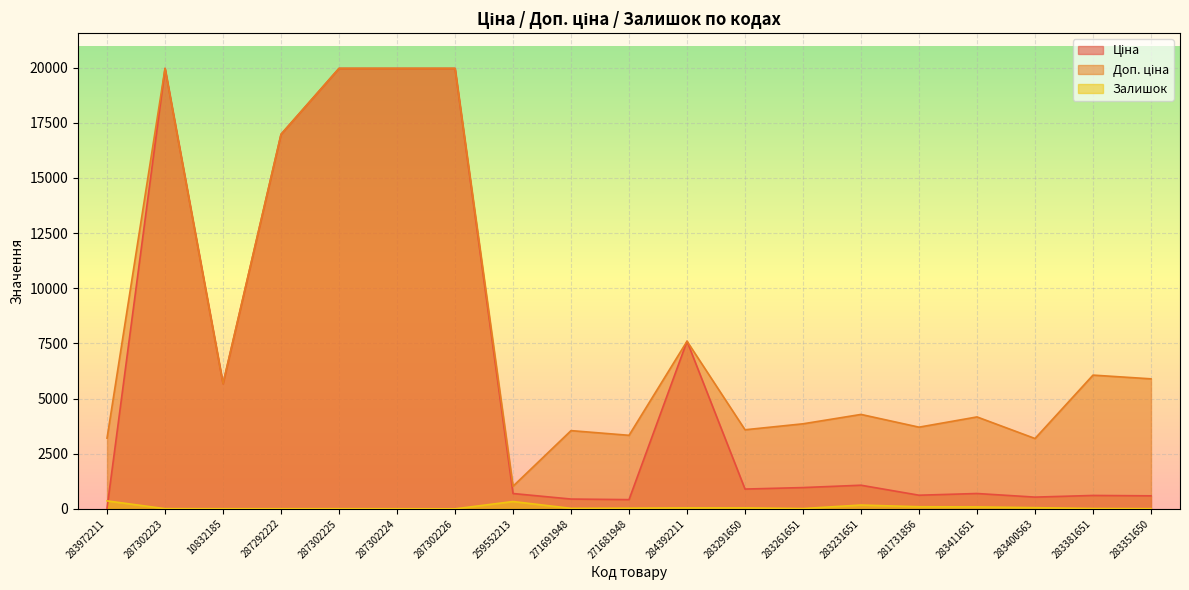

Rank the series by their average value, from highest to lowest.

Доп. ціна, Ціна, Залишок